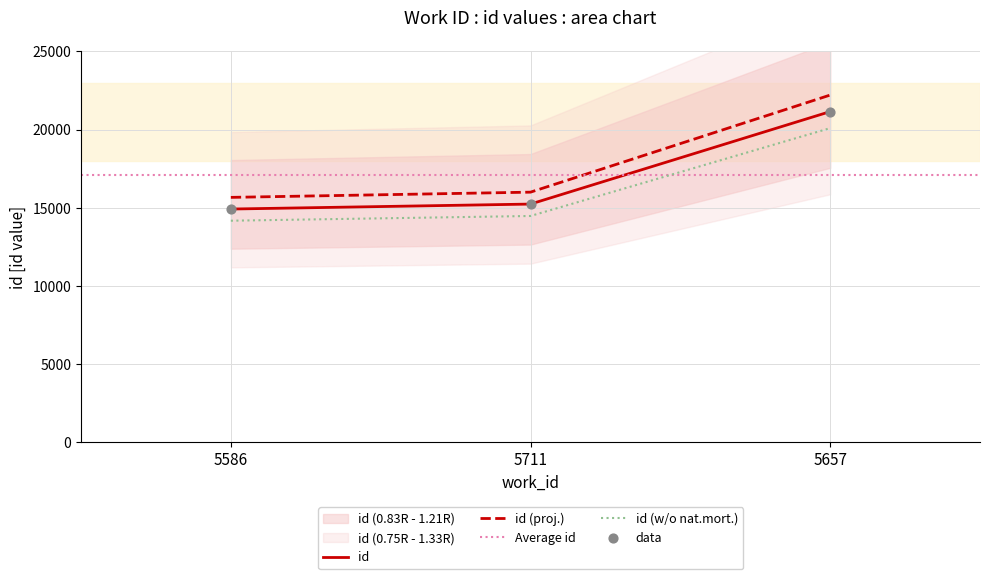

What is the change in value from 5711 to 5657?

+5914